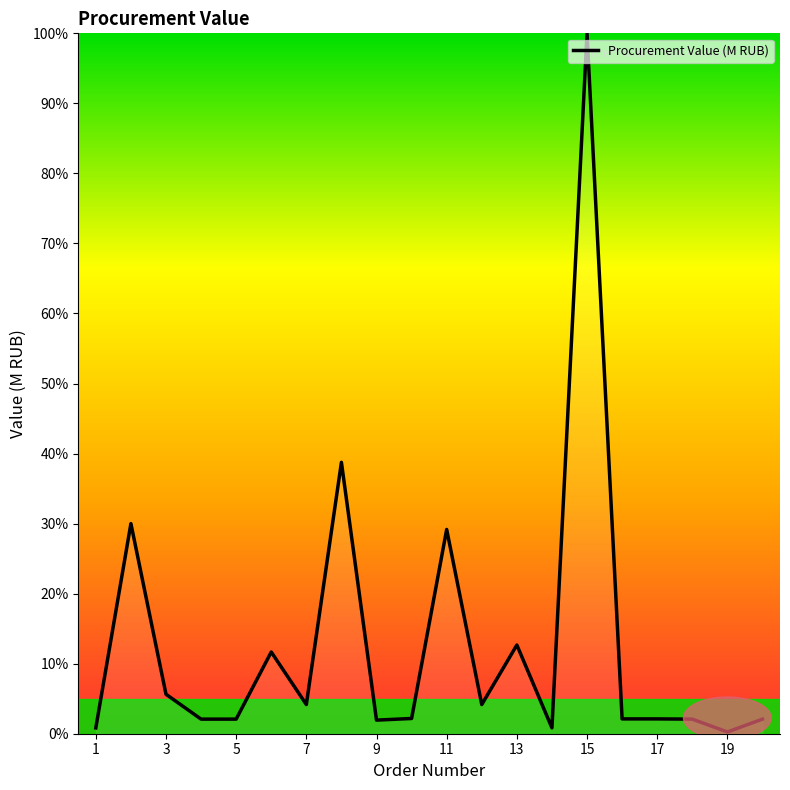

What is the maximum value shown in the chart?

100.0